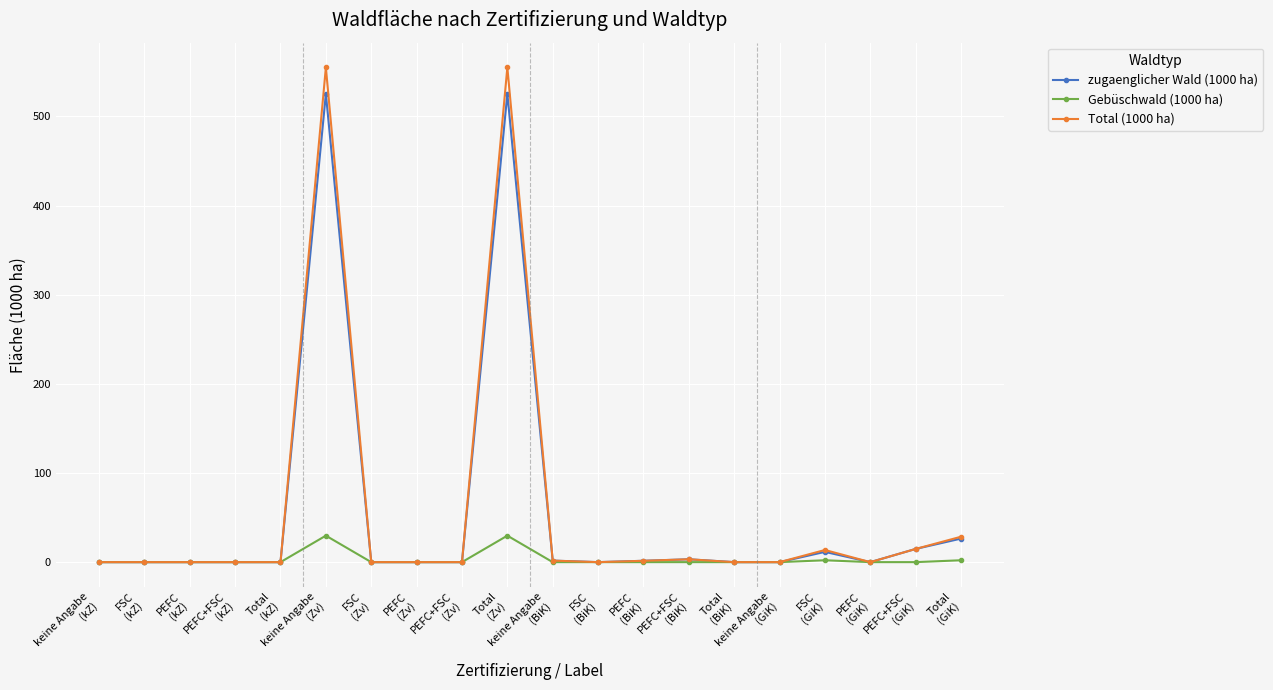

What is the greatest value displayed?

554.9